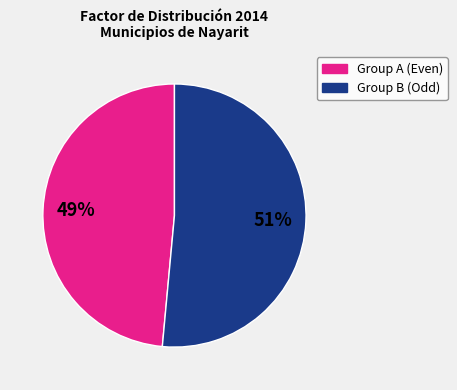

How many segments does this pie chart have?

2